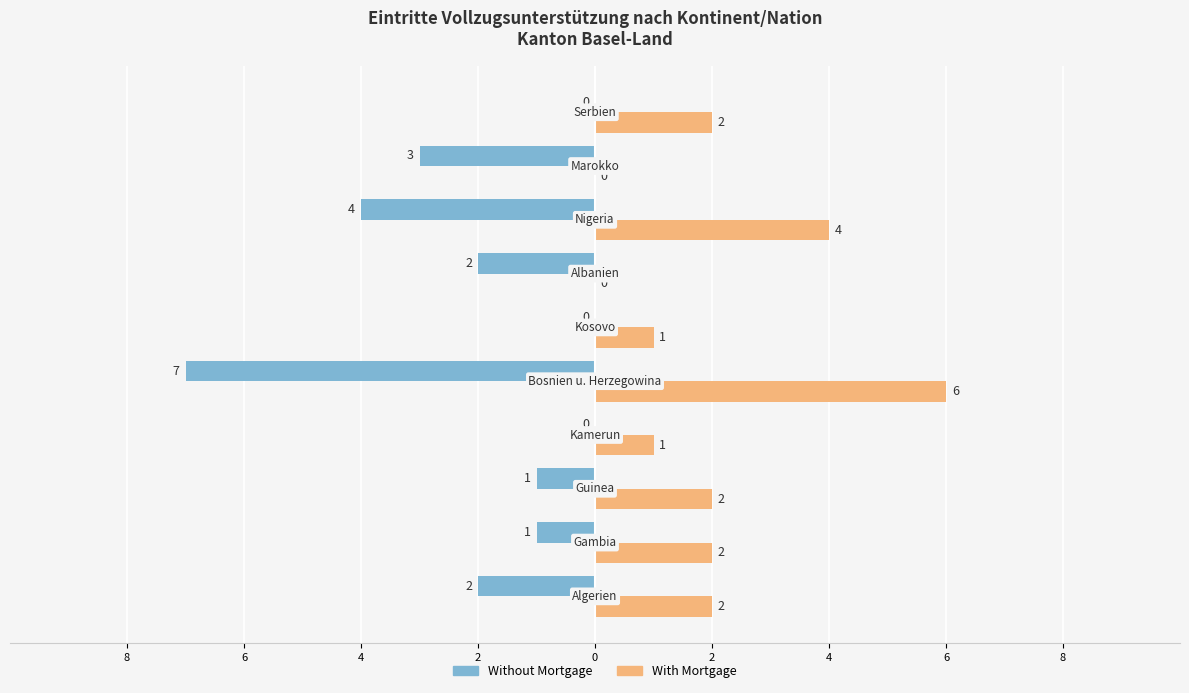

What are all the series names shown in the legend?

Without Mortgage, With Mortgage